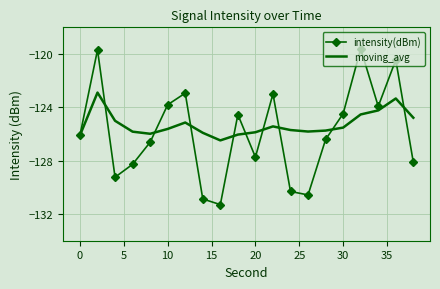

Rank the series by their maximum value, from lowest to highest.

moving_avg, intensity(dBm)